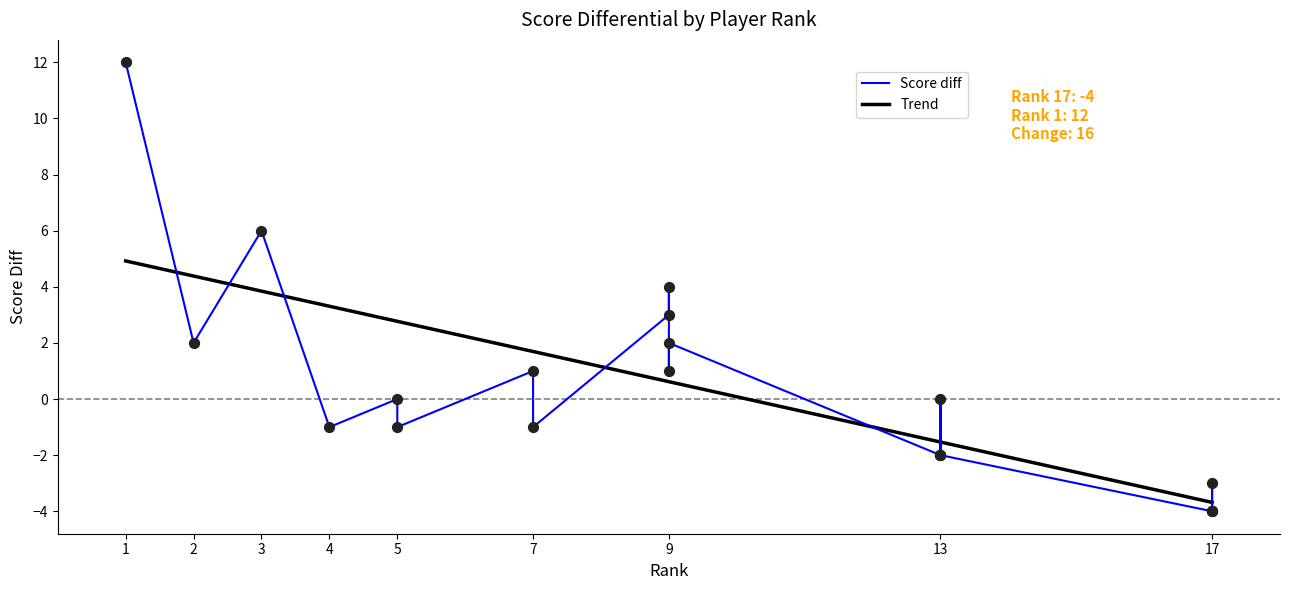

What is the change in value from 3 to 13?

-8